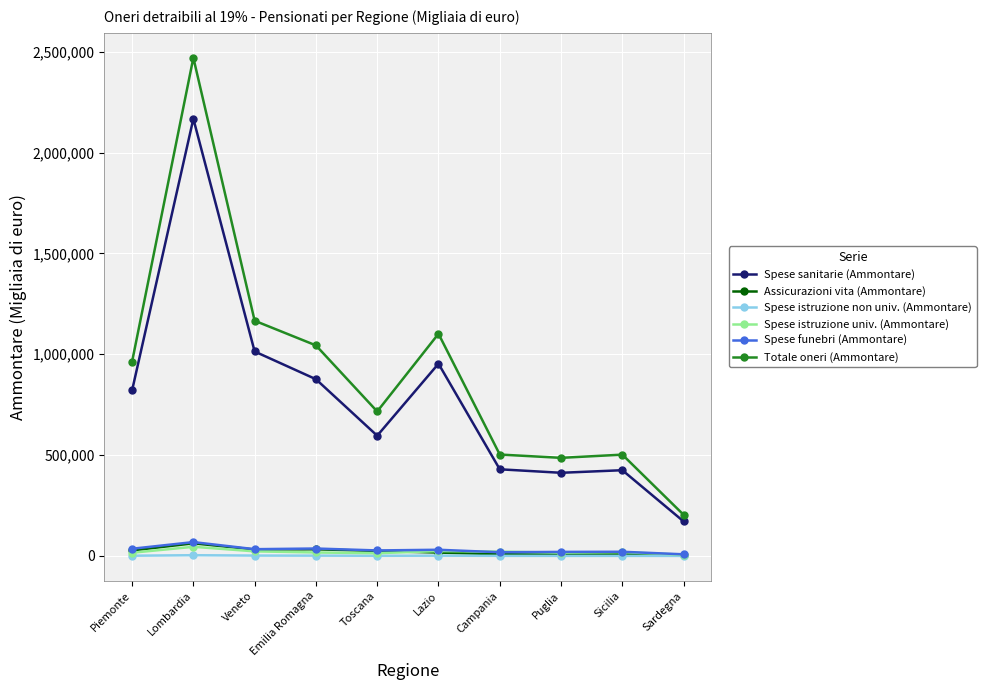

Count the number of data series in this chart.

6